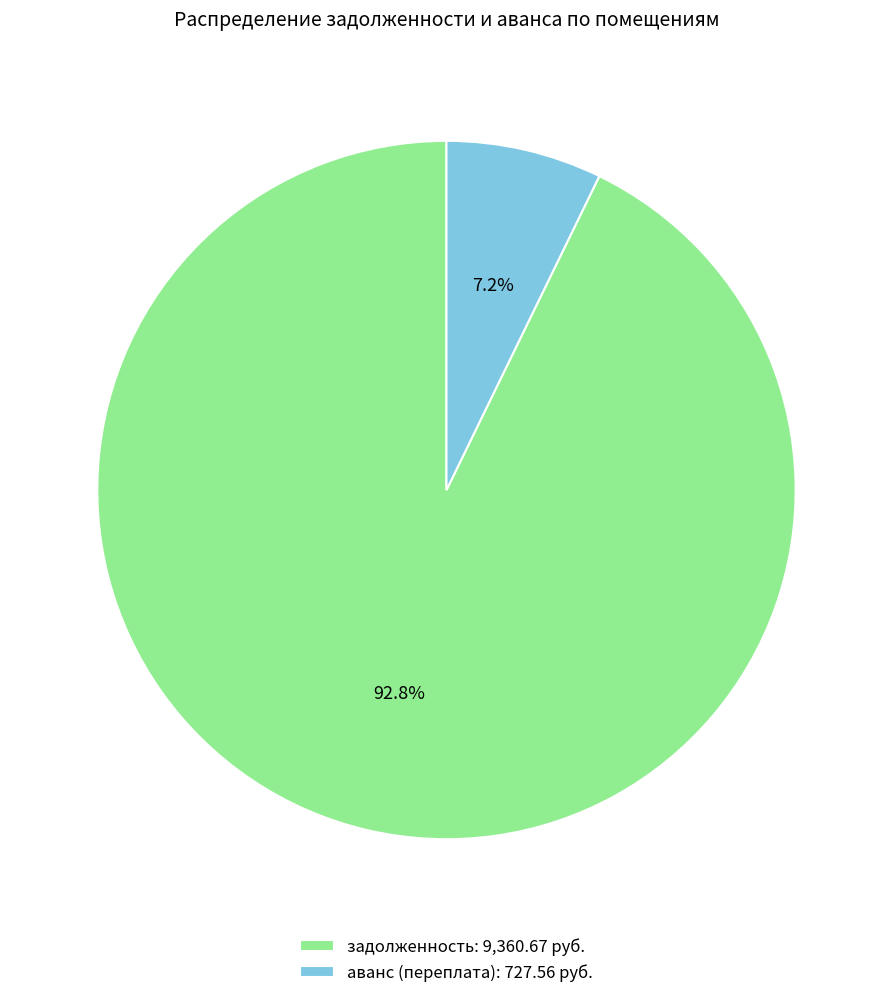

To the nearest percent, what is the average slice percentage?

50%